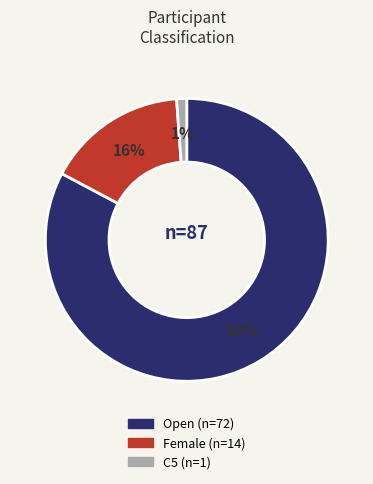

Between C5 and Female, which is larger?

Female